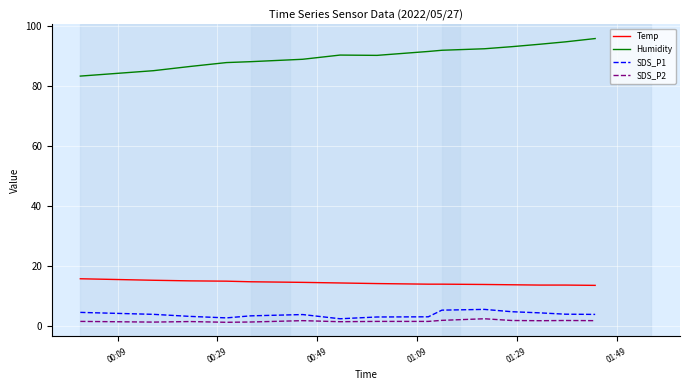

True or false: Humidity and SDS_P2 cross at least once.

False